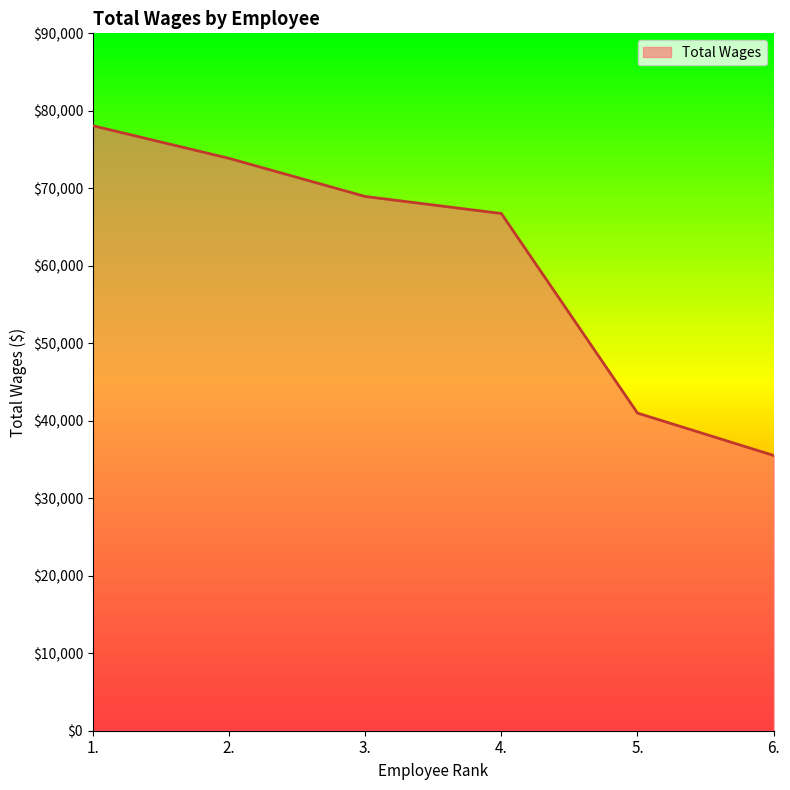

Rank the categories by value from lowest to highest.

6., 5., 4., 3., 2., 1.